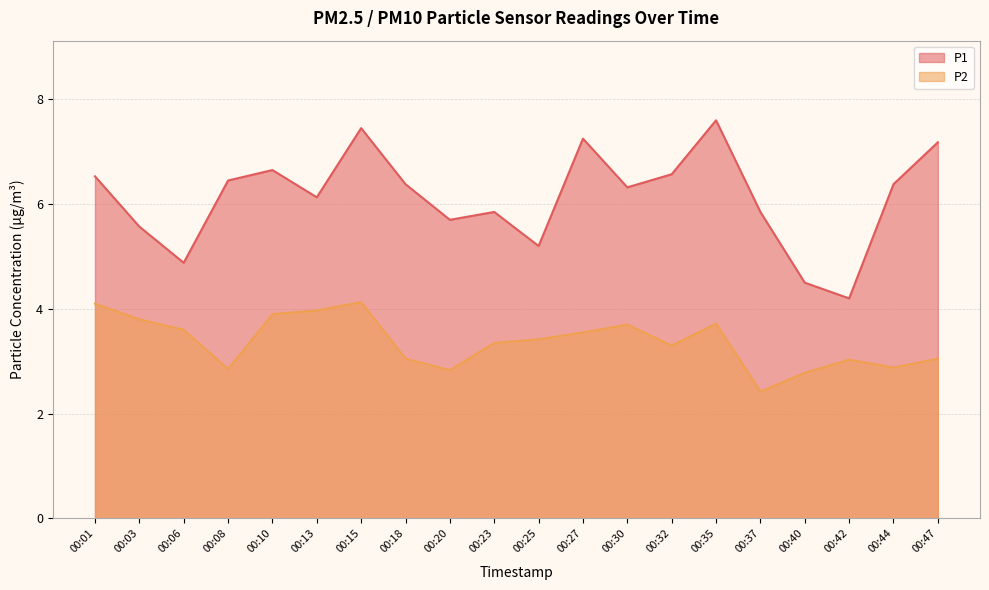

What value does the P1 series have at 00:10?

6.7